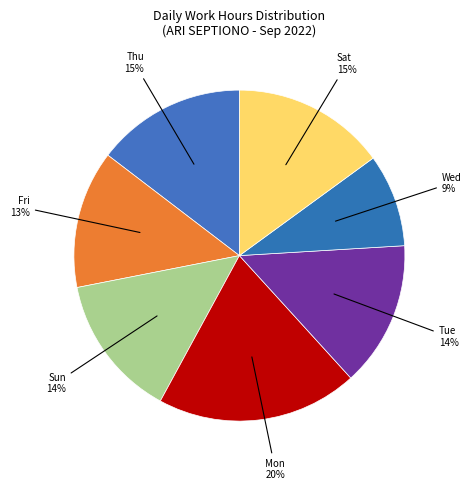

How many slices are in this pie chart?

7